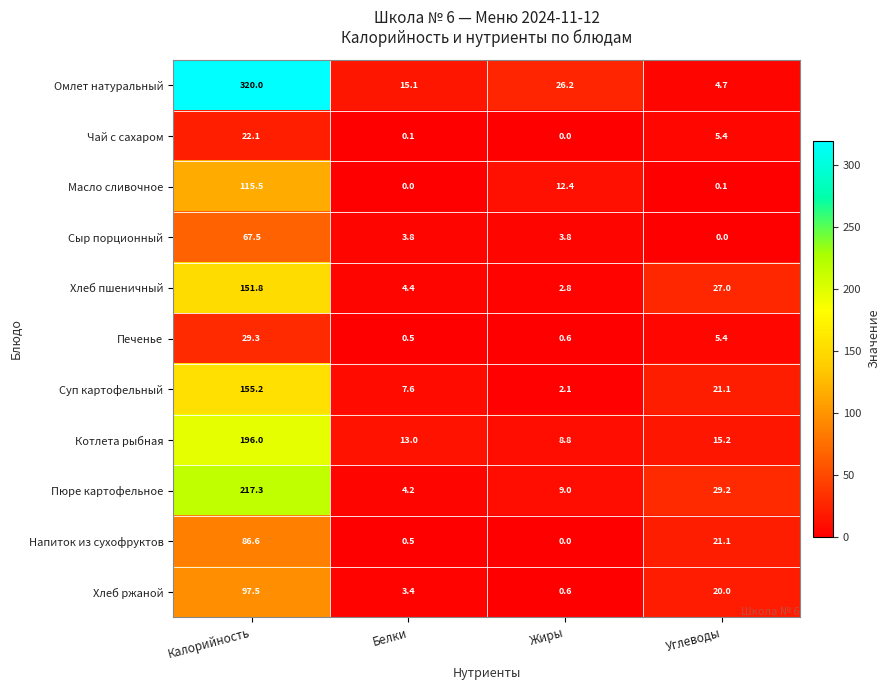

The value of Омлет натуральный at Калорийность is 320.0. True or false?

True